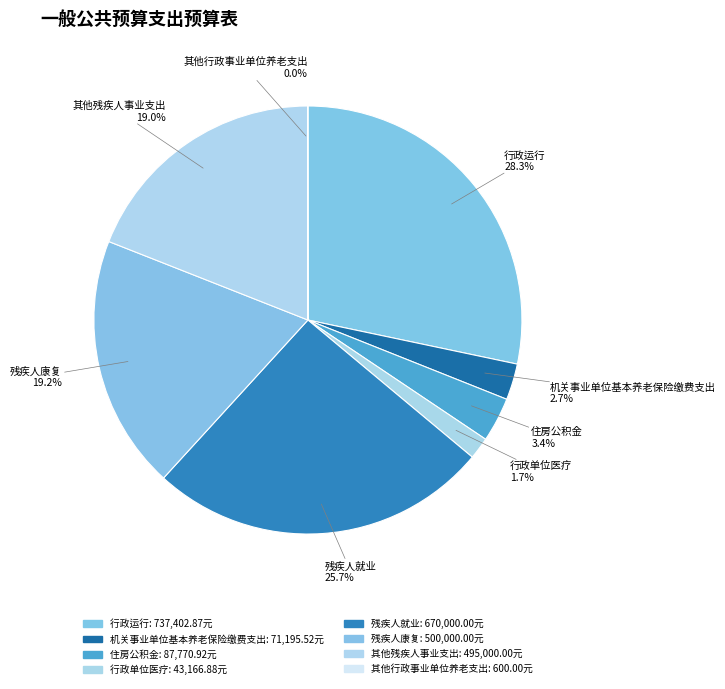

To the nearest percent, what percentage of the pie is 机关事业单位基本养老保险缴费支出?

3%